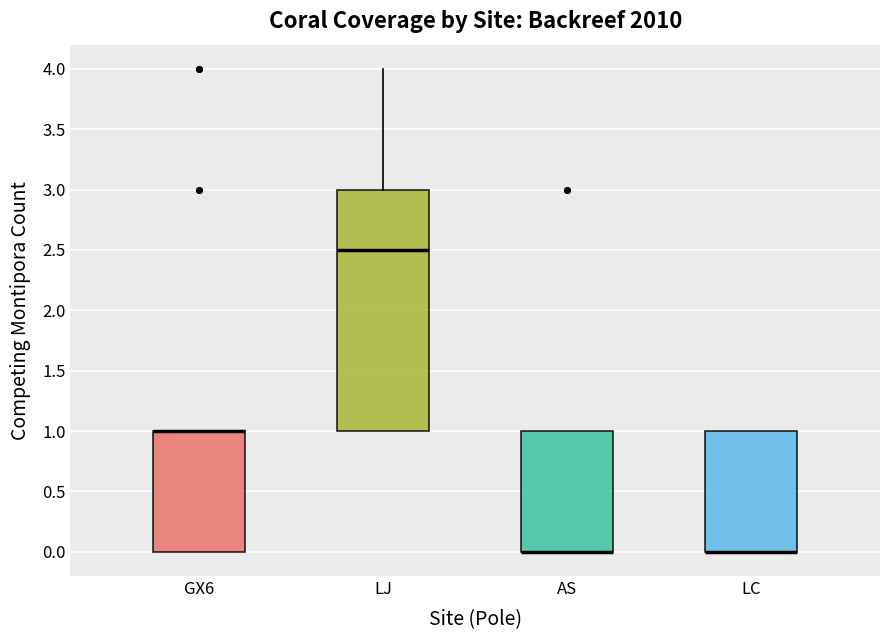

Reading left to right, read every box against the y-axis: the position of its median line, the range the box covers, and the ends of its whiskers. The values are not printed on the chart, so give them approximately, as read against the axis.

GX6: median 1.0 (drawn on the box's upper edge), box 0.0 to 1.0, whiskers 0.0 to 1.0
LJ: median 2.5, box 1.0 to 3.0, whiskers 1.0 to 4.0
AS: median 0.0 (drawn on the box's lower edge), box 0.0 to 1.0, whiskers 0.0 to 1.0
LC: median 0.0 (drawn on the box's lower edge), box 0.0 to 1.0, whiskers 0.0 to 1.0